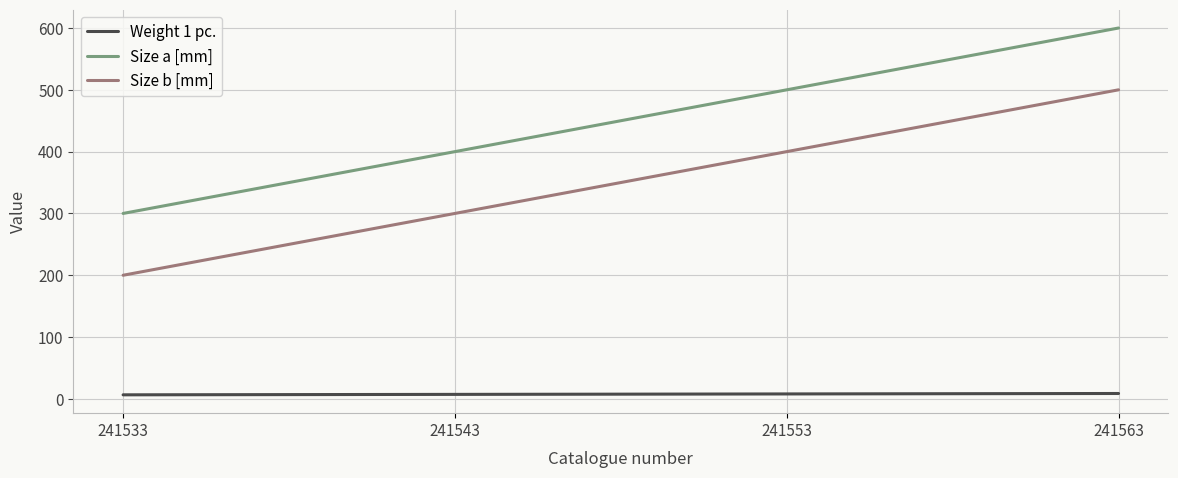

True or false: Size a [mm] and Size b [mm] cross at least once.

False